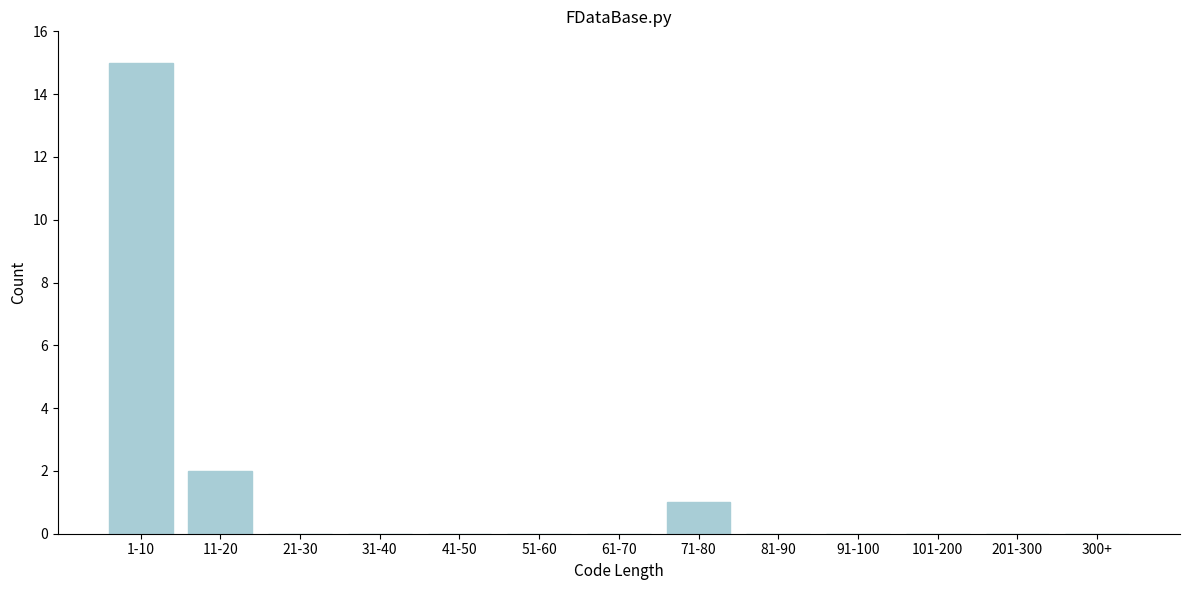

Reading left to right, transcribe all the data shown in this chart.

1-10=15	11-20=2	21-30=0	31-40=0	41-50=0	51-60=0	61-70=0	71-80=1	81-90=0	91-100=0	101-200=0	201-300=0	300+=0